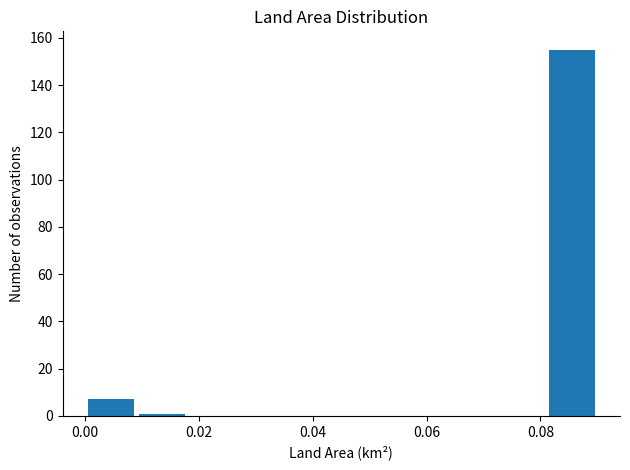

Reading left to right, transcribe this chart: for each bar, give the range it covers on the x-axis and its height. Neither the bar edges nor the heights are printed on the chart, so give them approximately, as read against the axes.

0.000 to 0.009: 8
0.009 to 0.018: under 2
0.018 to 0.027: 0
0.027 to 0.036: 0
0.036 to 0.045: 0
0.045 to 0.054: 0
0.054 to 0.063: 0
0.063 to 0.072: 0
0.072 to 0.081: 0
0.081 to 0.090: 156